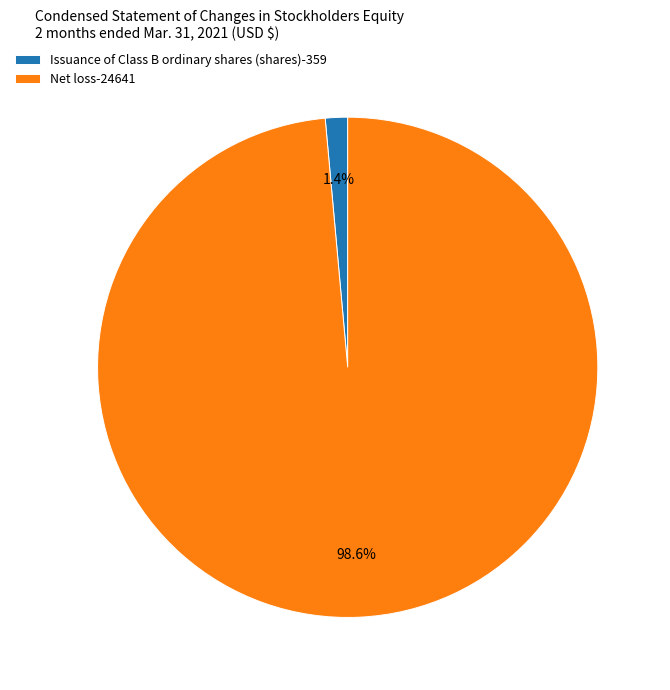

Rank the categories by value from lowest to highest.

Issuance of Class B ordinary shares (shares), Net loss